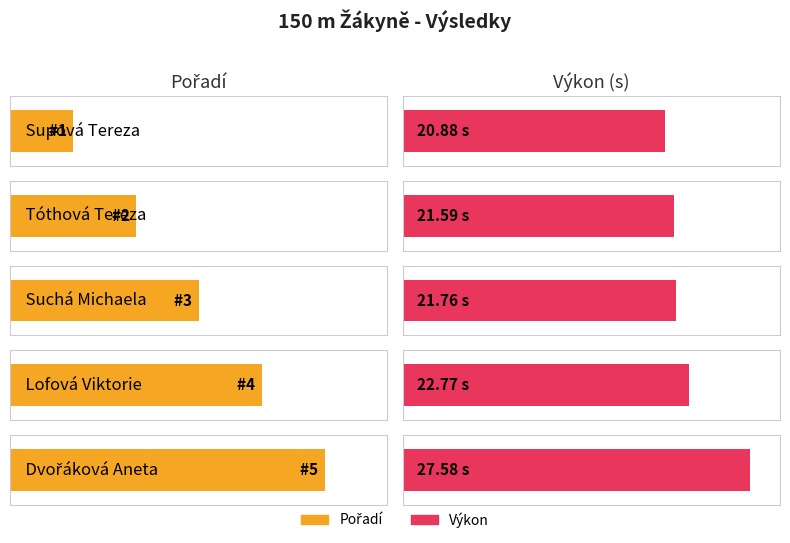

Rank the series by their average value, from lowest to highest.

Pořadí, Výkon